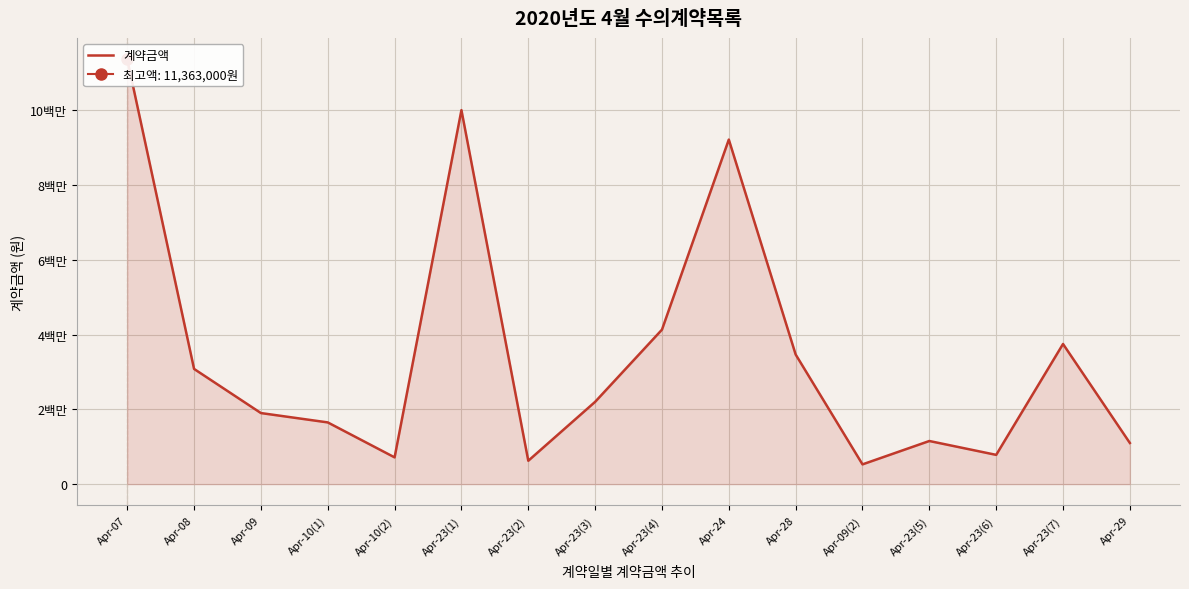

What is the maximum value shown in the chart?

11363000